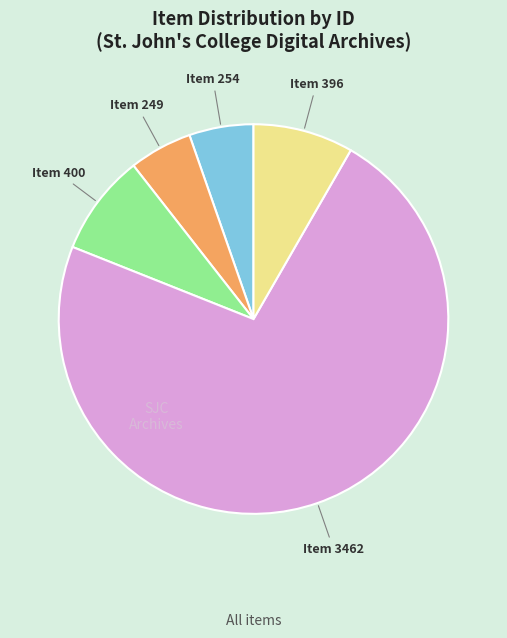

Does any single category account for the majority?

Yes